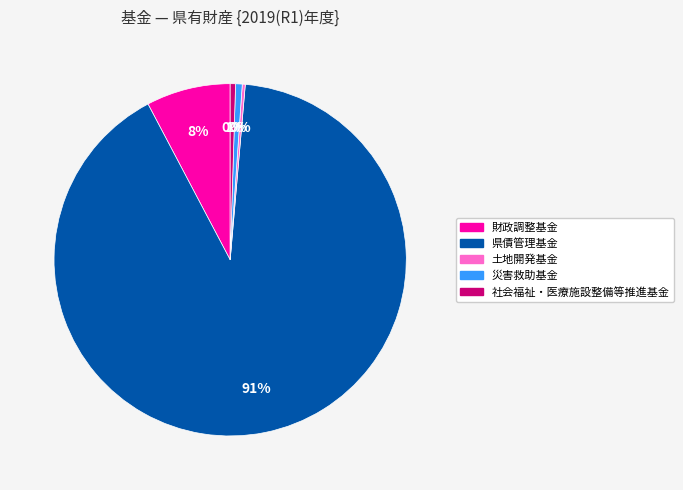

Which category has the biggest portion of the pie?

県債管理基金